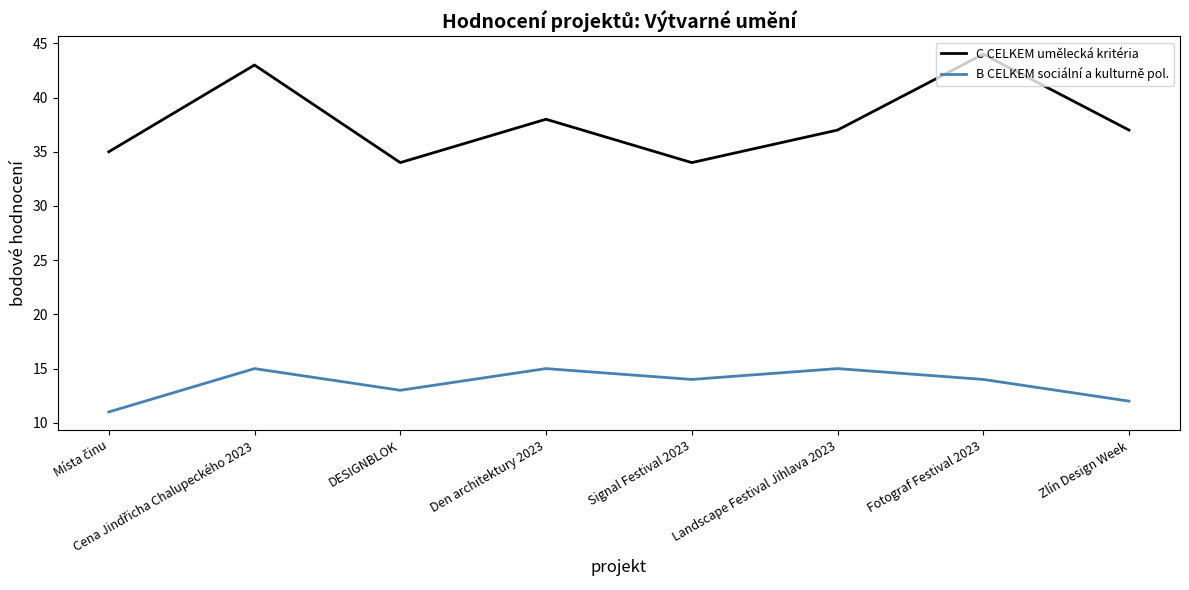

How many interior local valleys does the C CELKEM umělecká kritéria series have?

2